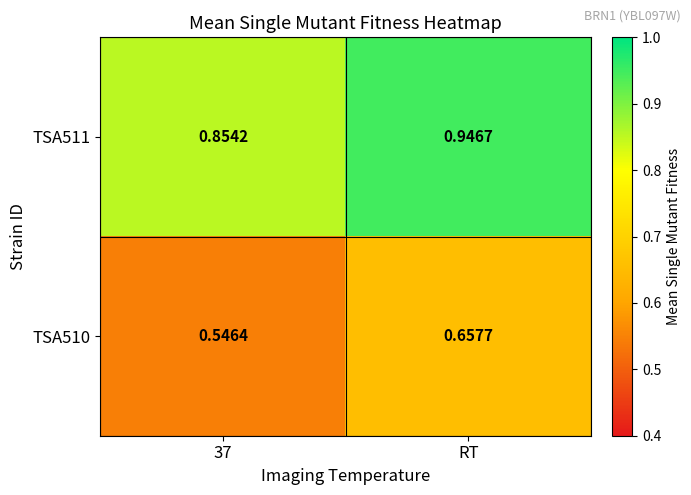

Which category has the highest value in the TSA510 series?

RT